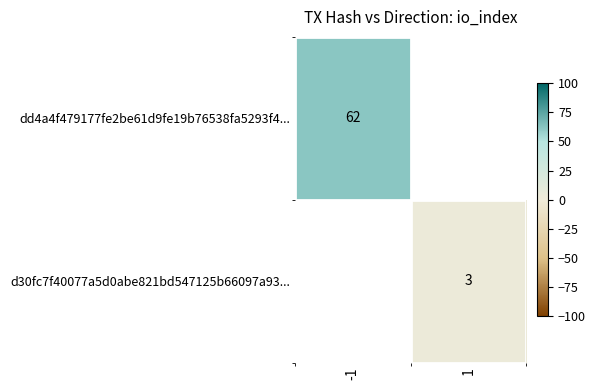

The value of d30fc7f40077a5d0abe821bd547125b66097a93... at 1 is 3. True or false?

True